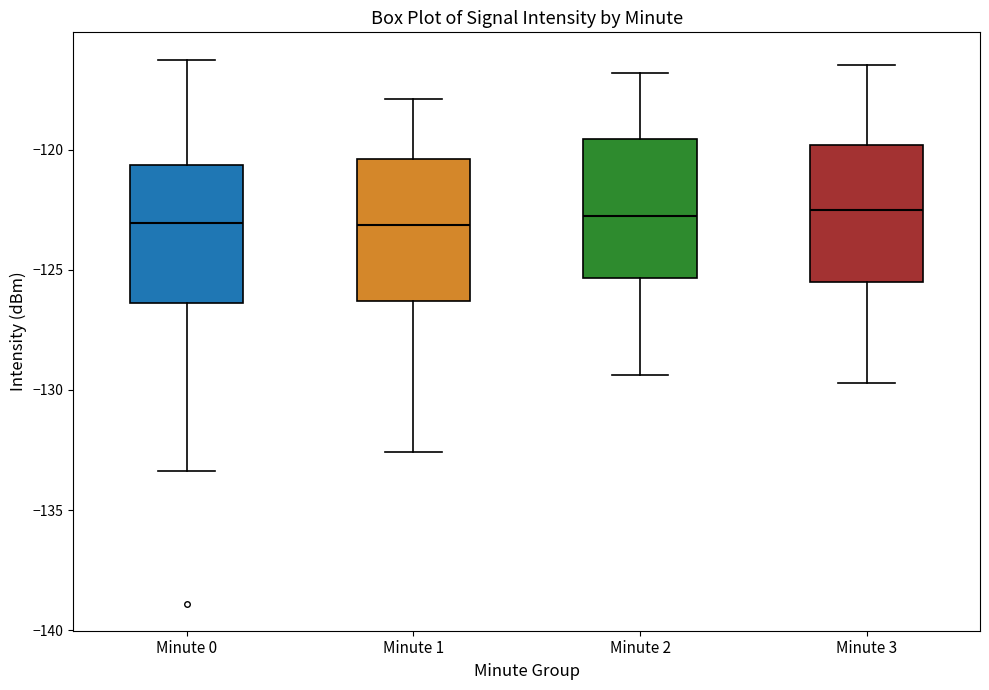

Where does the upper whisker of the box for Minute 0 end on the y-axis? The values are not printed on the chart, so give them approximately, as read against the axis.

-116.5